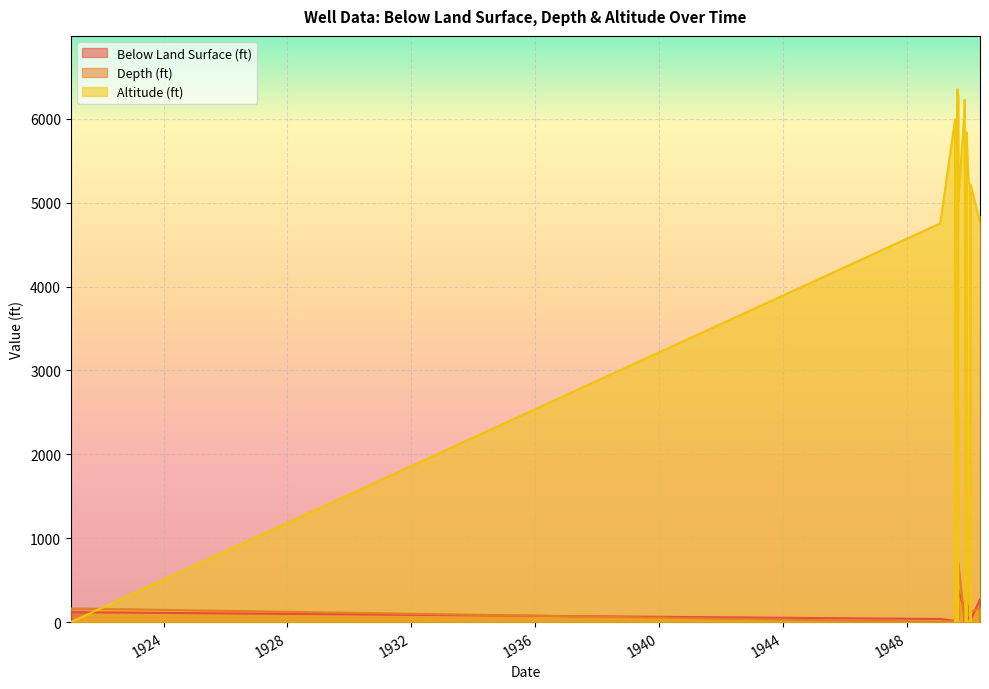

What is the label of the 10th point from the left?

1949-11-16